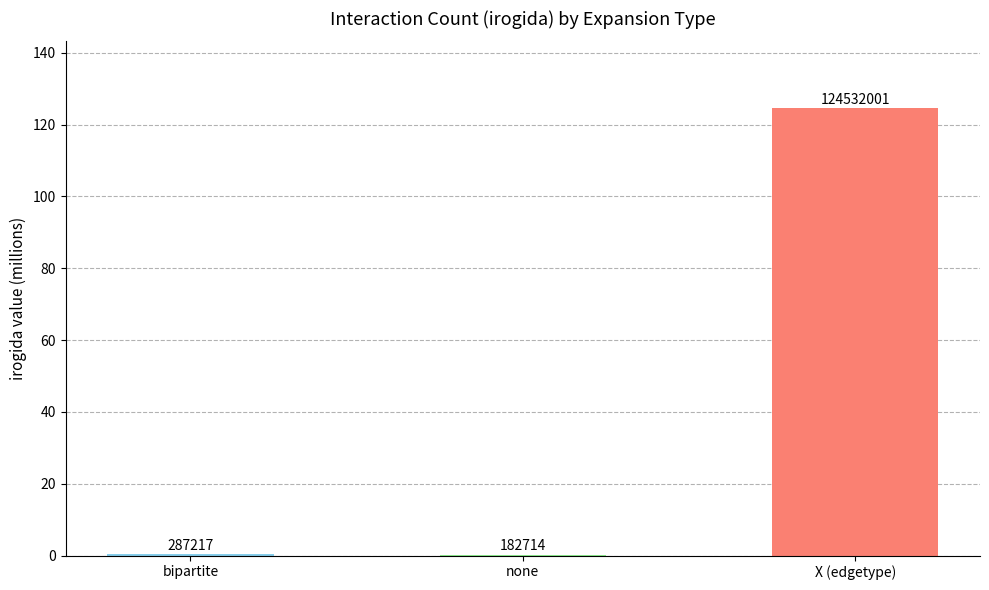

Reading left to right, transcribe all the data shown in this chart.

bipartite=0.3	none=0.2	X (edgetype)=124.5